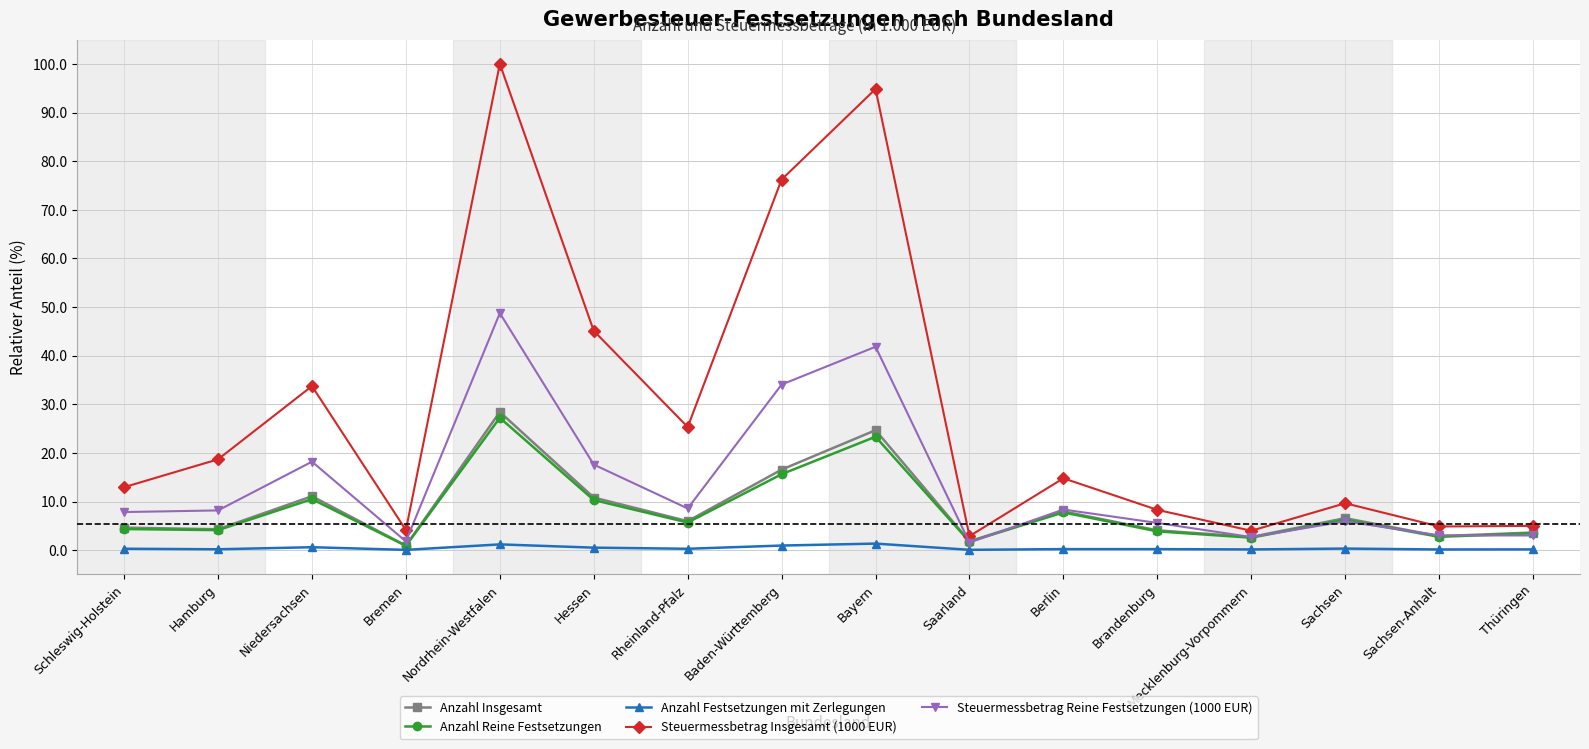

What value does the Anzahl Reine Festsetzungen series have at Thüringen?

3.5